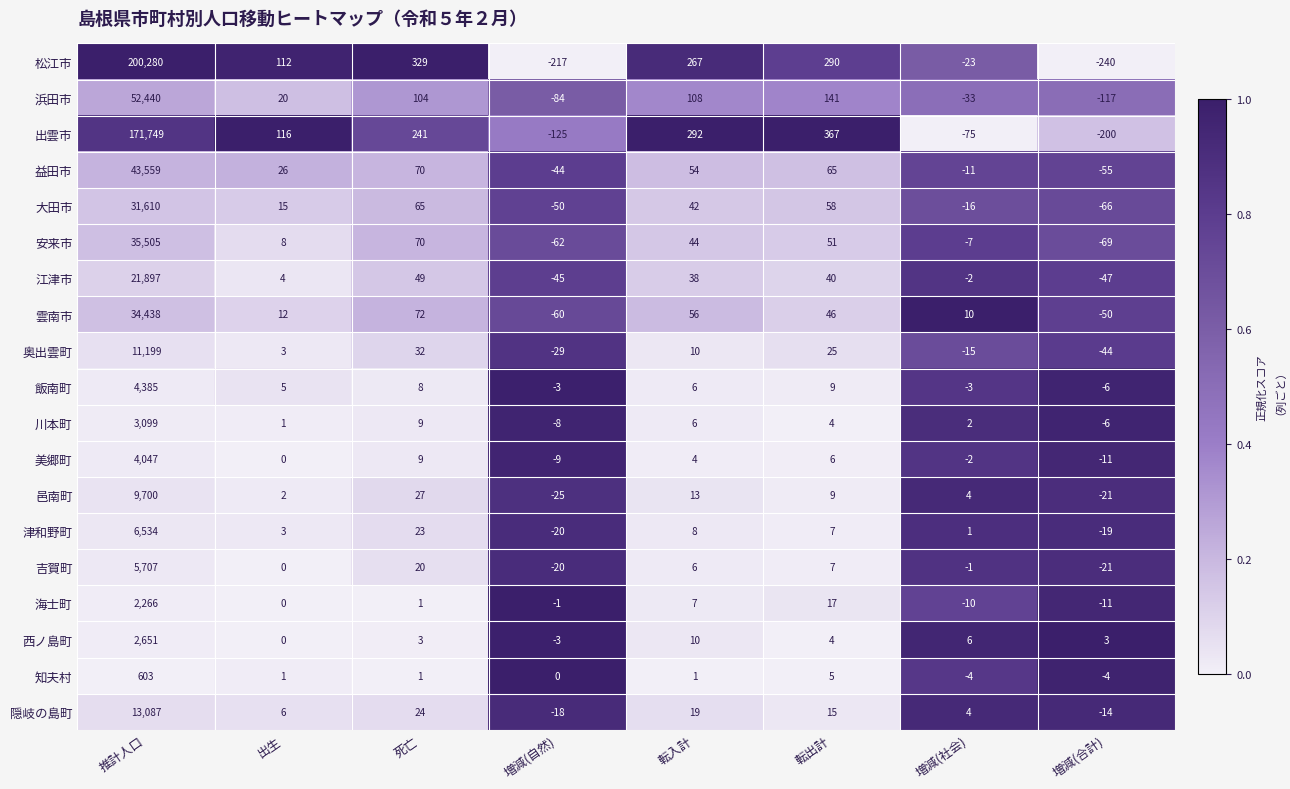

How many data points in 松江市 are less than 267?

4